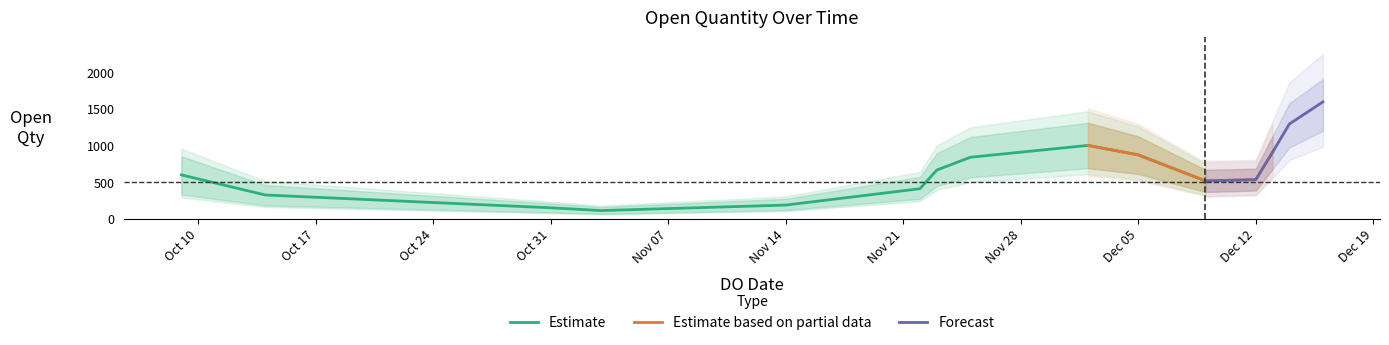

What is the sum of all open_qty_lower values?

6942